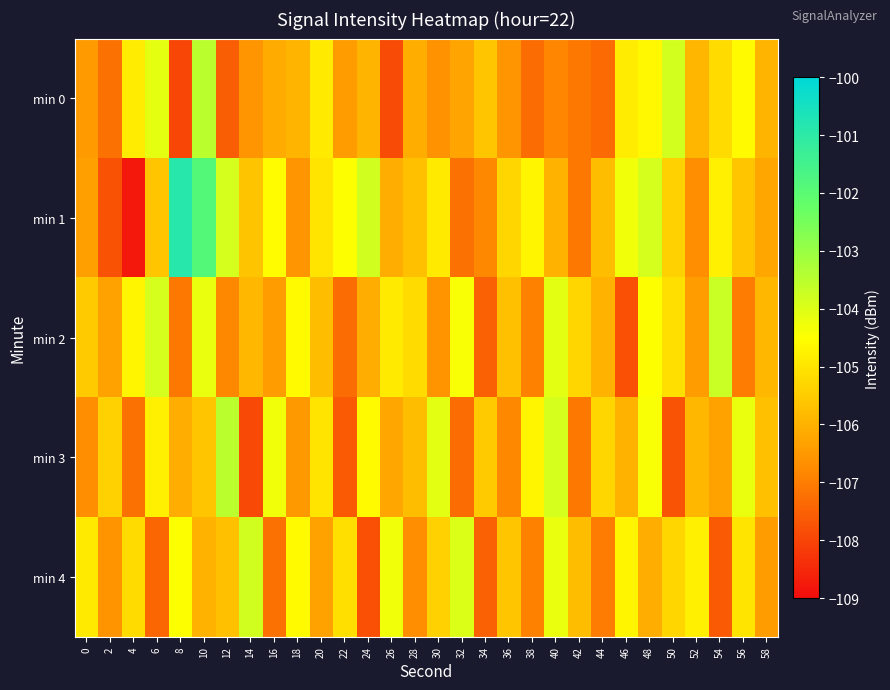

What is the total value across all series at 12?

-527.4